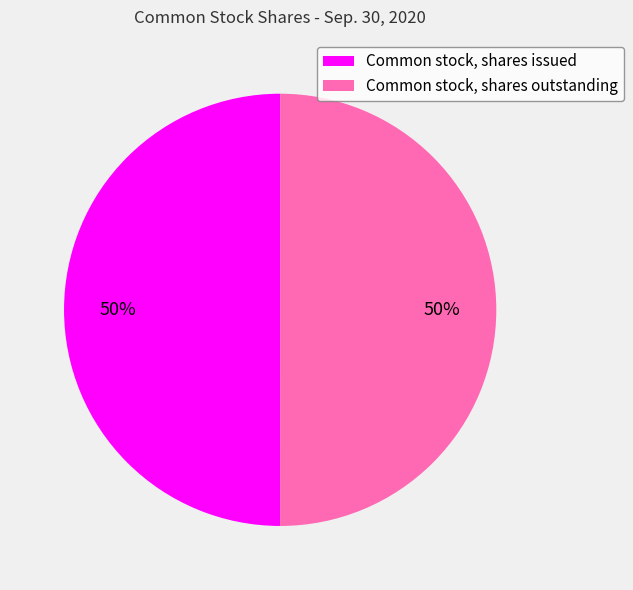

True or false: Common stock, shares issued accounts for 37% of the total.

False